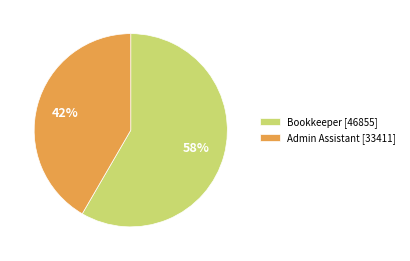

To the nearest percent, what percentage of the pie is Admin Assistant?

42%